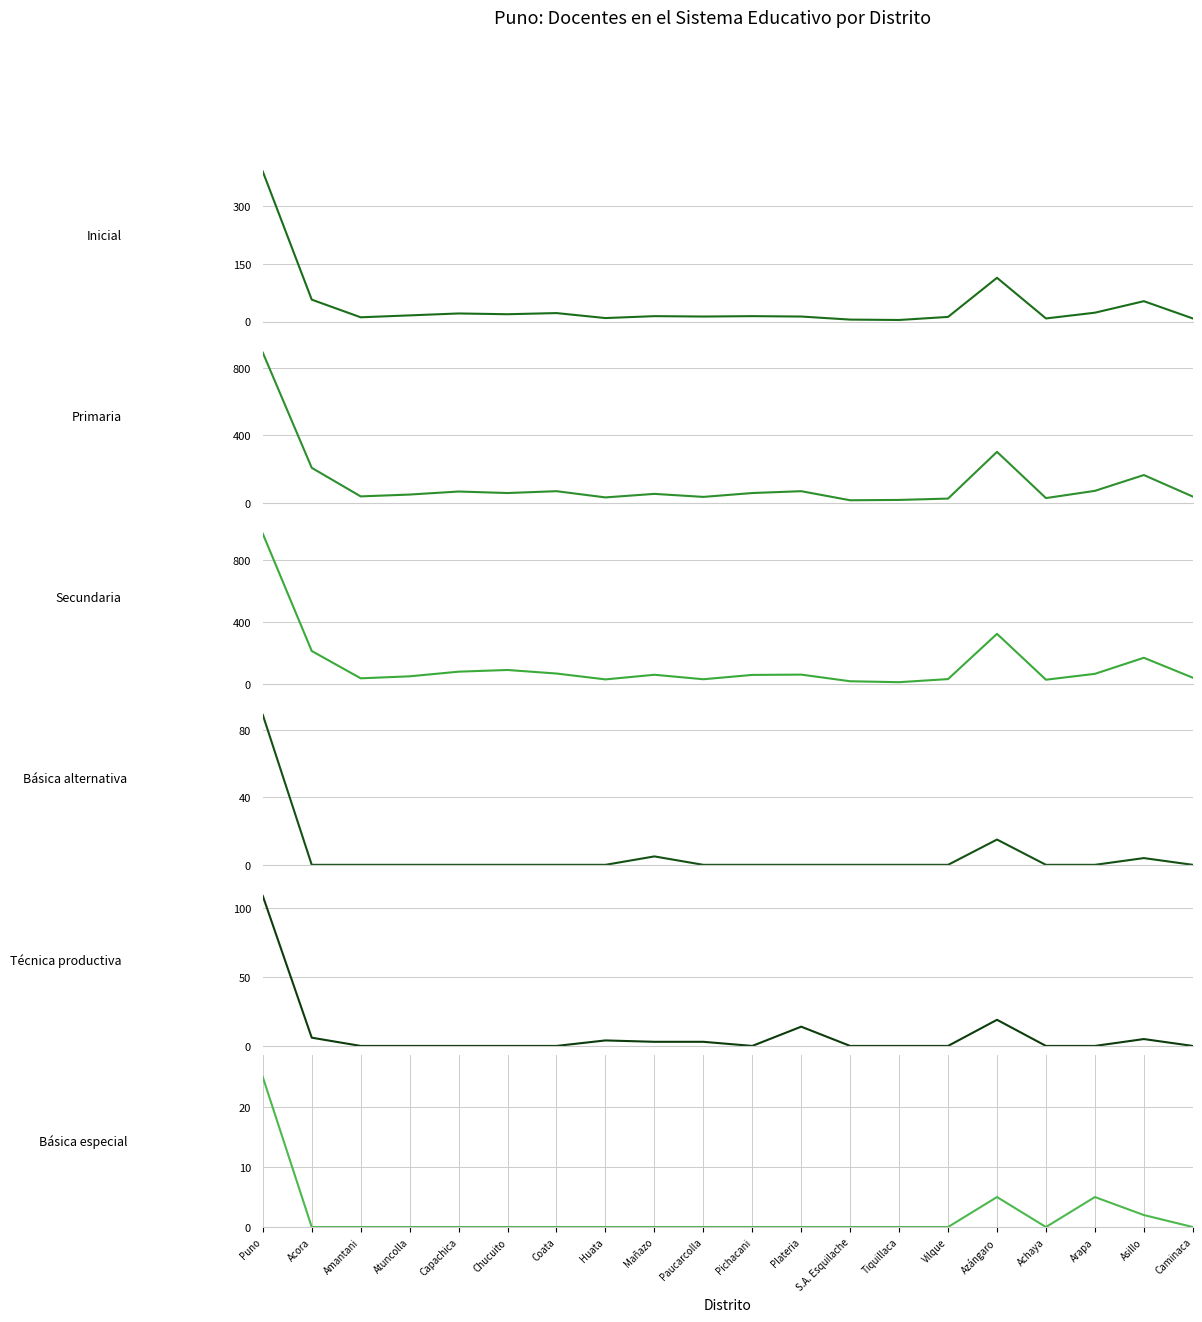

True or false: Inicial and Básica especial intersect in this chart.

False